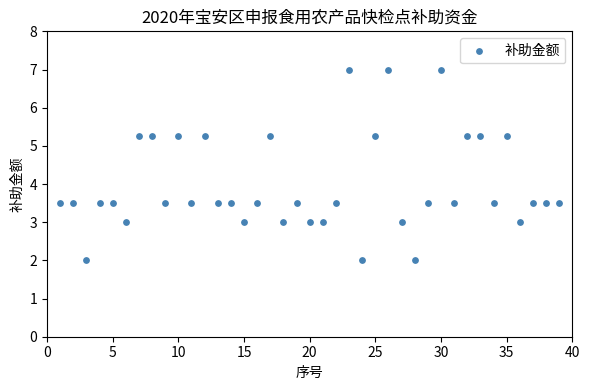

What is the range of Y values (max minus min)?

5.0